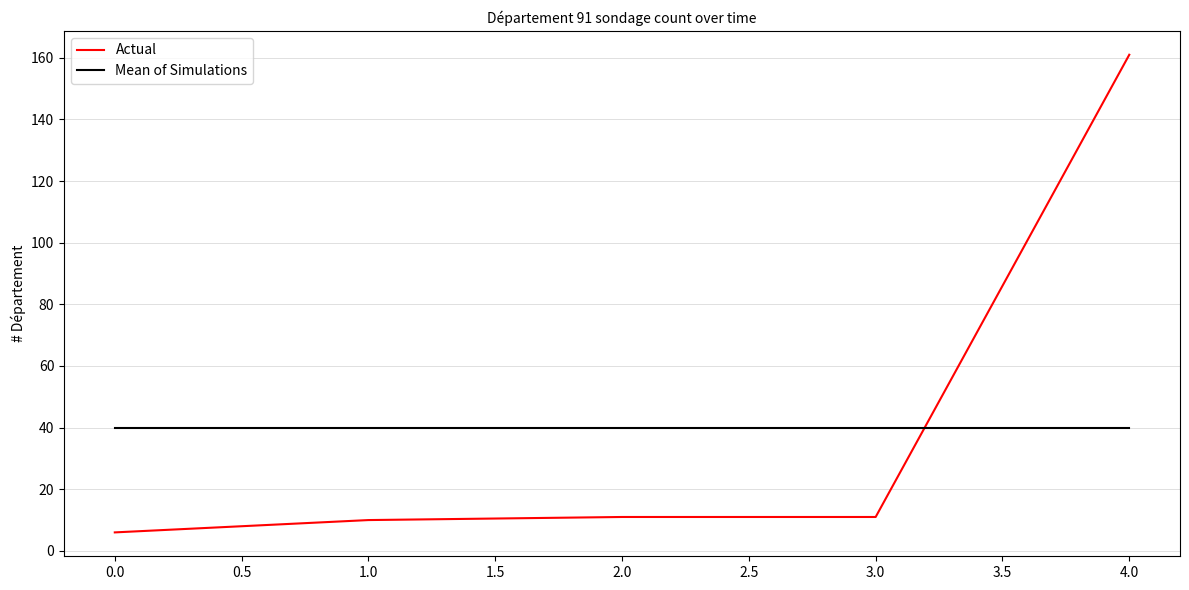

Which series changed the most between 2.0 and 4.0?

Actual